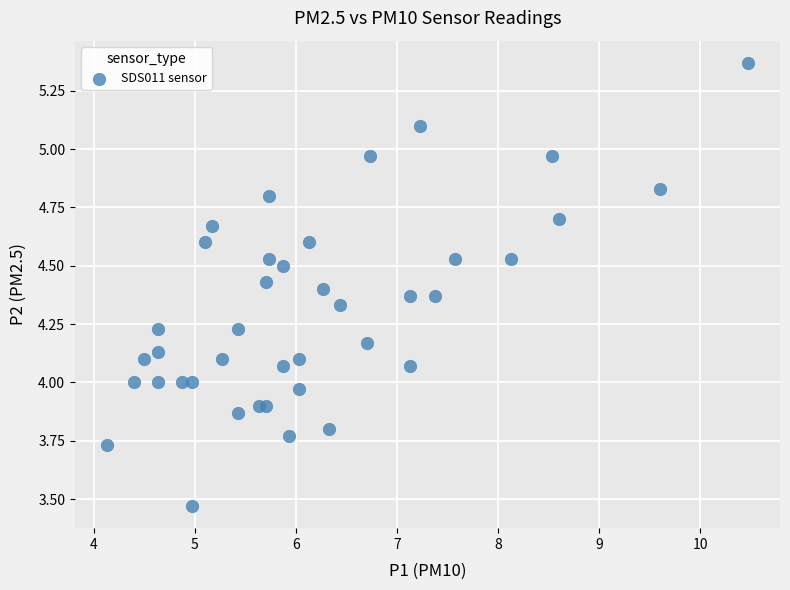

What is the range of X values (max minus min)?

6.3